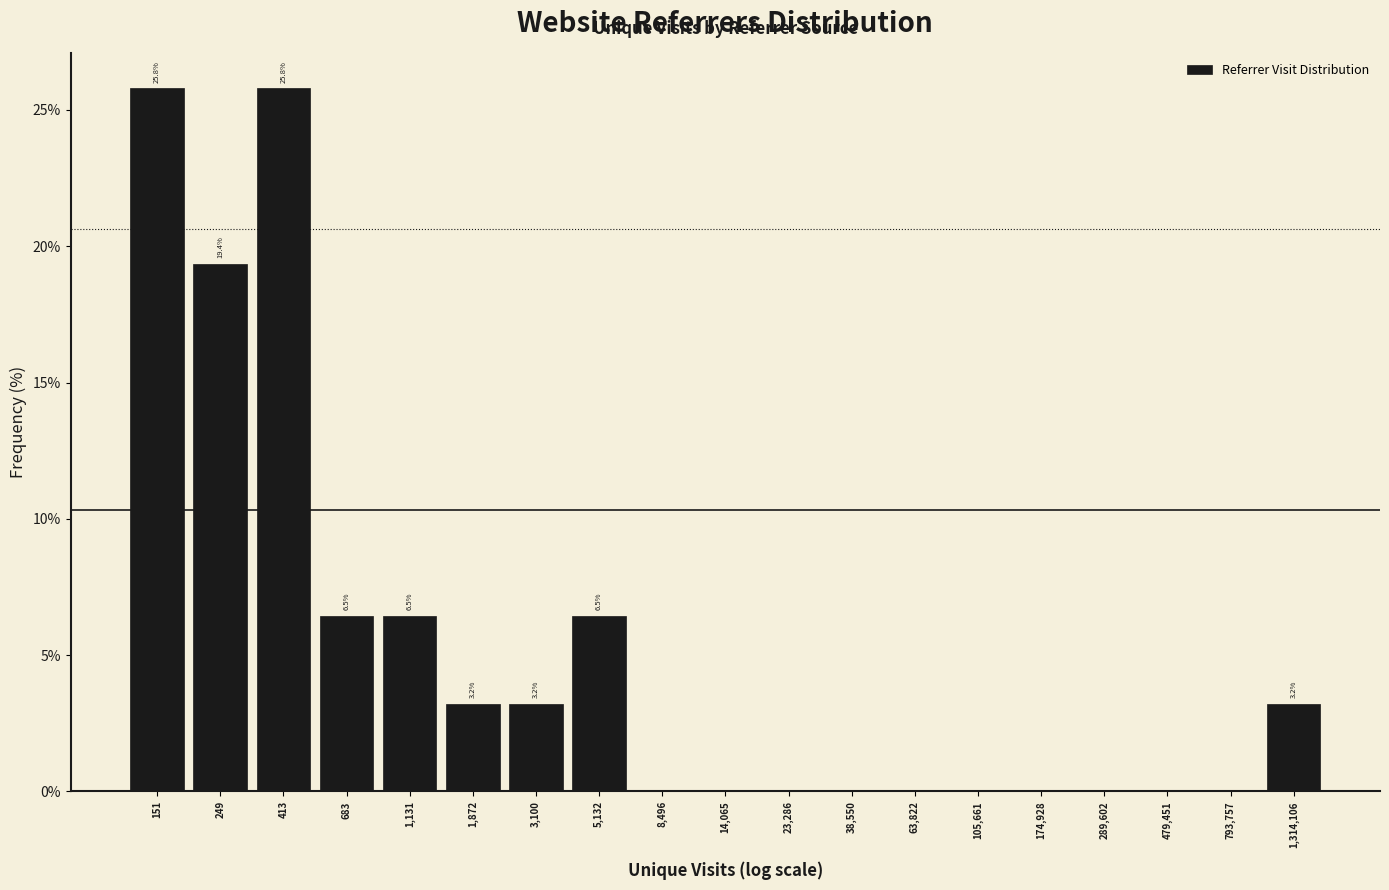

Reading right to left, extract all data points from this chart.

1,314,106=3.2	793,757=0.0	479,451=0.0	289,602=0.0	174,928=0.0	105,661=0.0	63,822=0.0	38,550=0.0	23,286=0.0	14,065=0.0	8,496=0.0	5,132=6.5	3,100=3.2	1,872=3.2	1,131=6.5	683=6.5	413=25.8	249=19.4	151=25.8